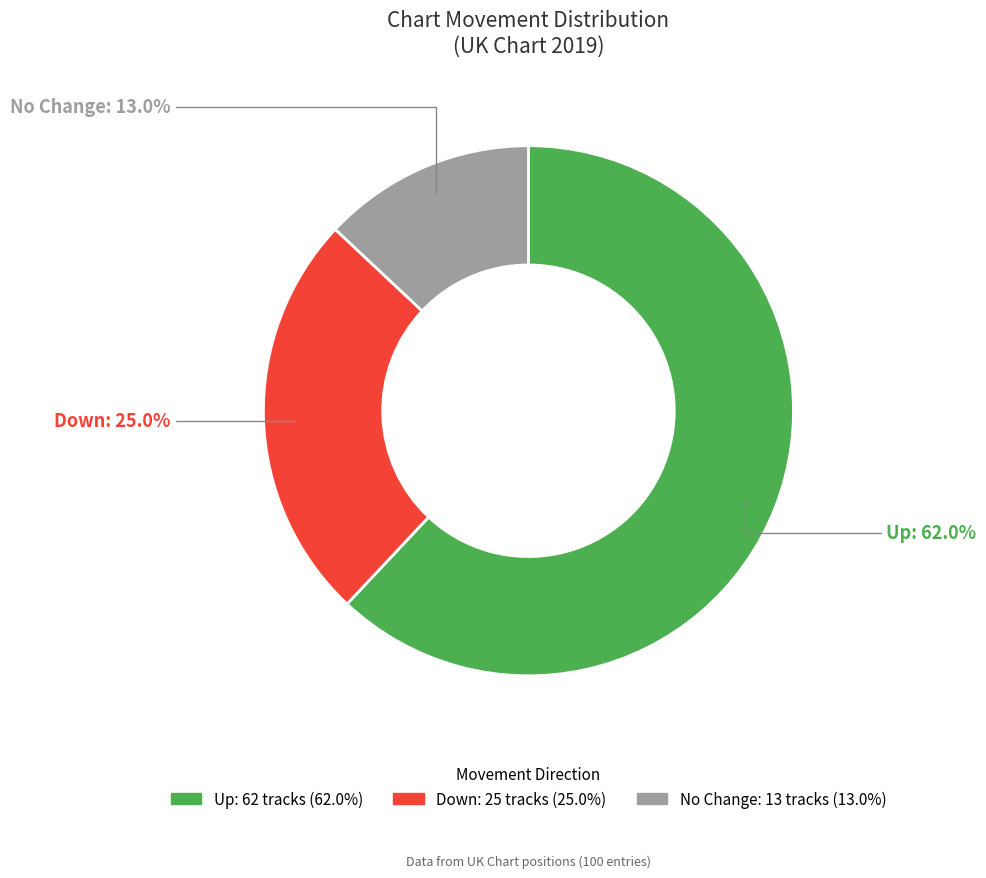

What is the total percentage of Up and No Change?

75.0%